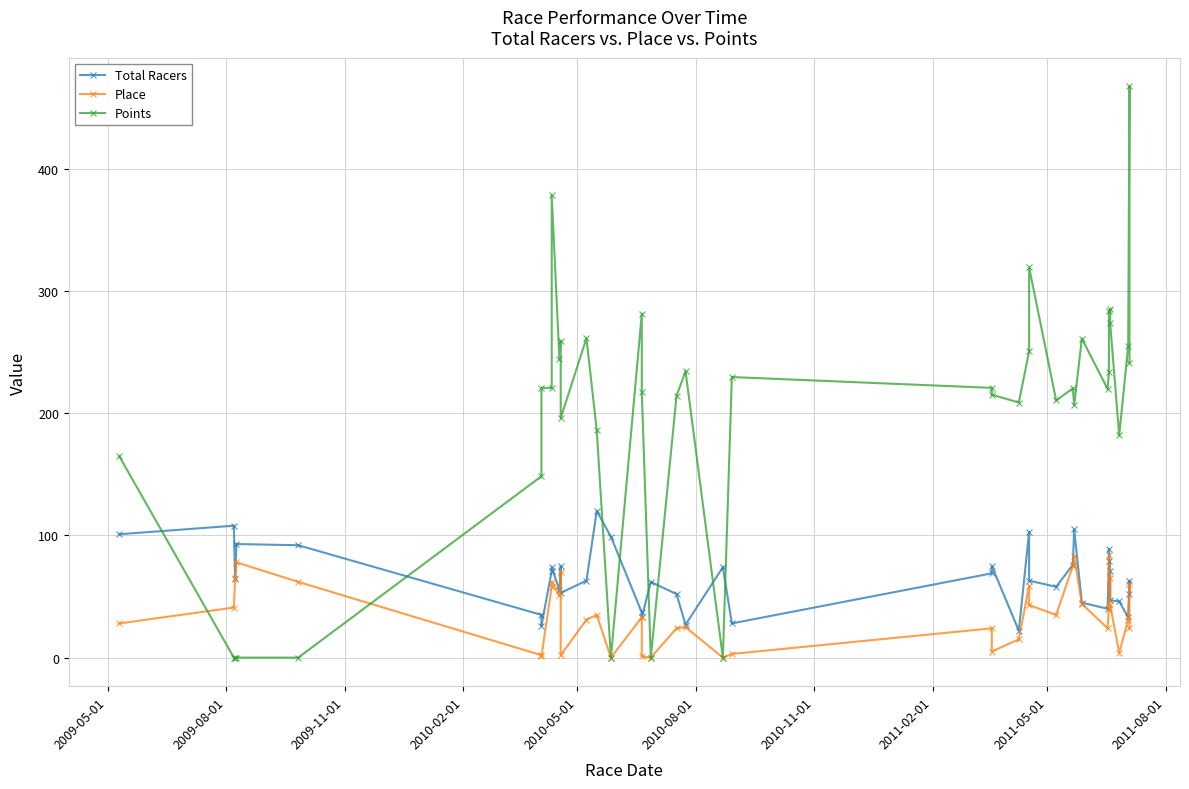

True or false: Points and Place intersect in this chart.

True